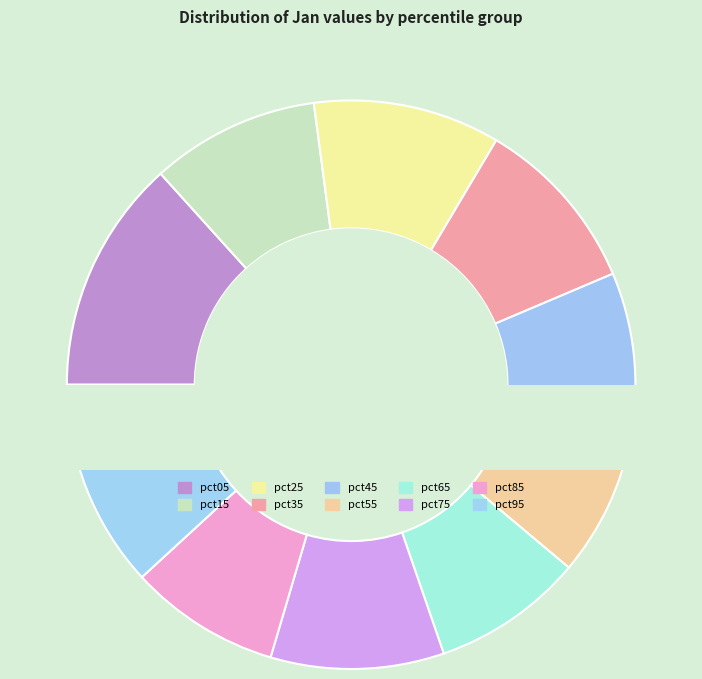

Which category has the biggest portion of the pie?

pct05